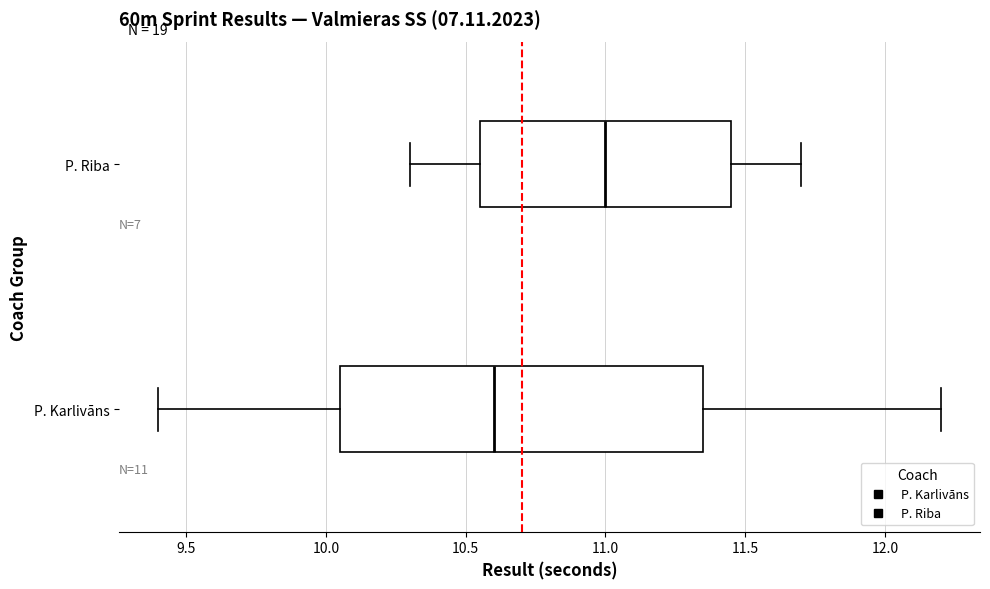

Which box's median line is the furthest to the left?

P. Karlivāns